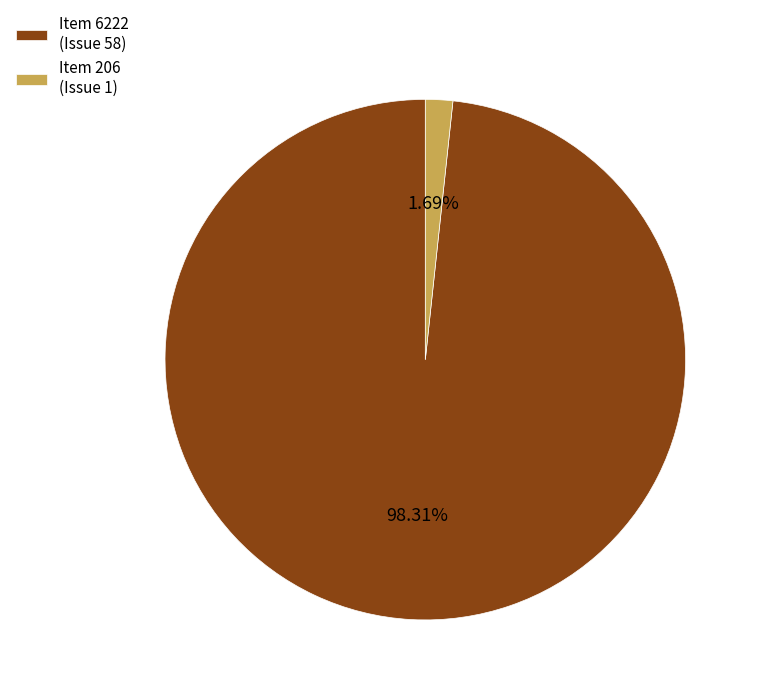

Which category has the biggest portion of the pie?

Item 6222 (Issue 58)